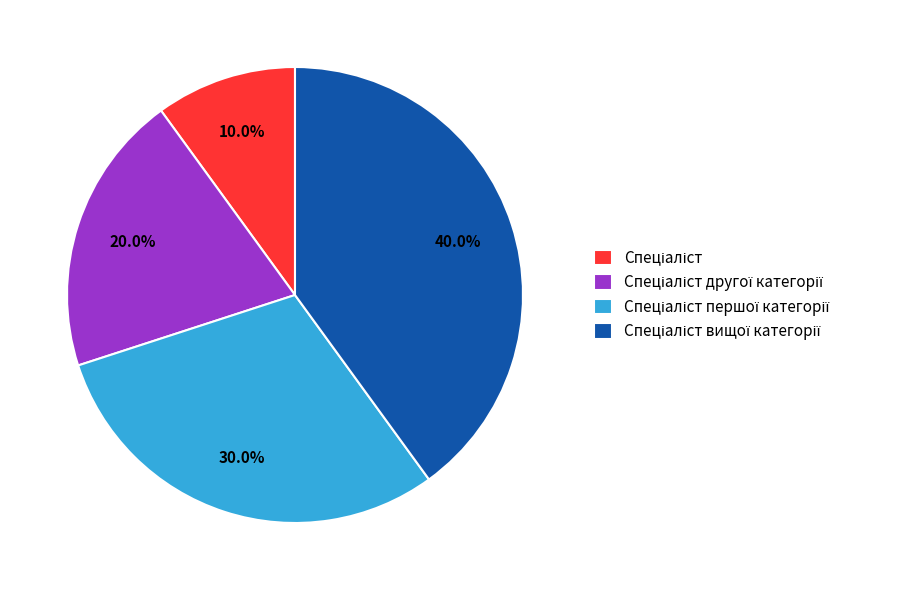

Is there any slice that represents more than half of the pie?

No